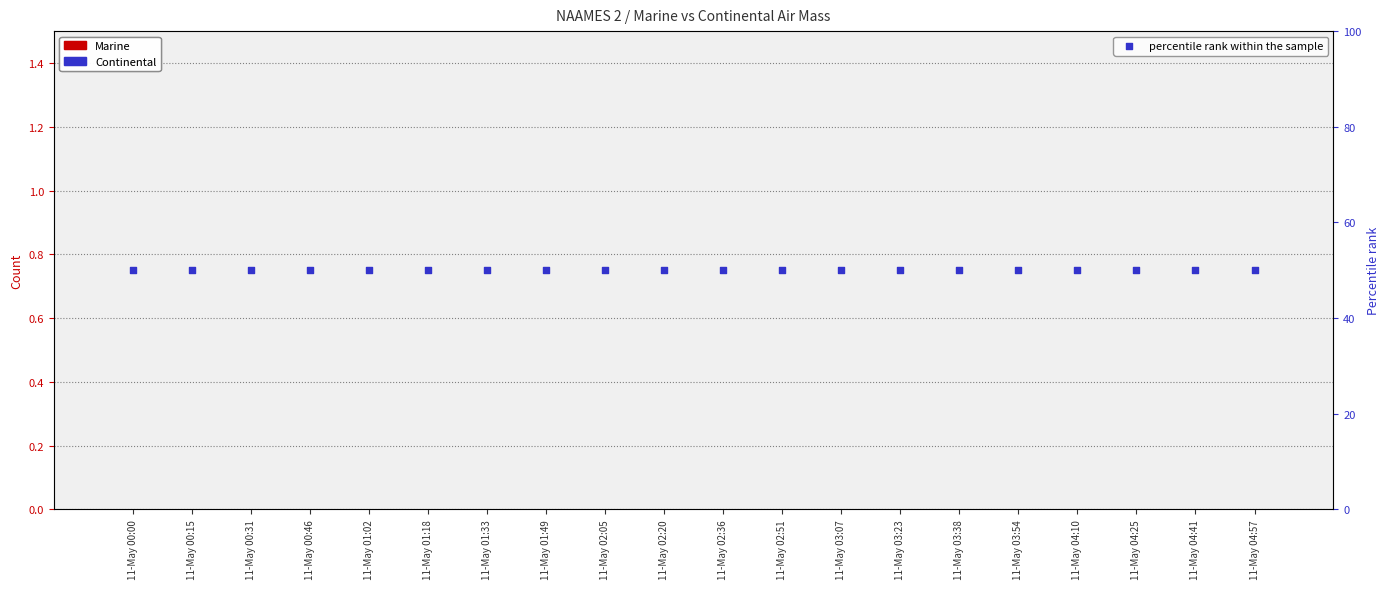

At how many categories does at least one series exceed 20?

20